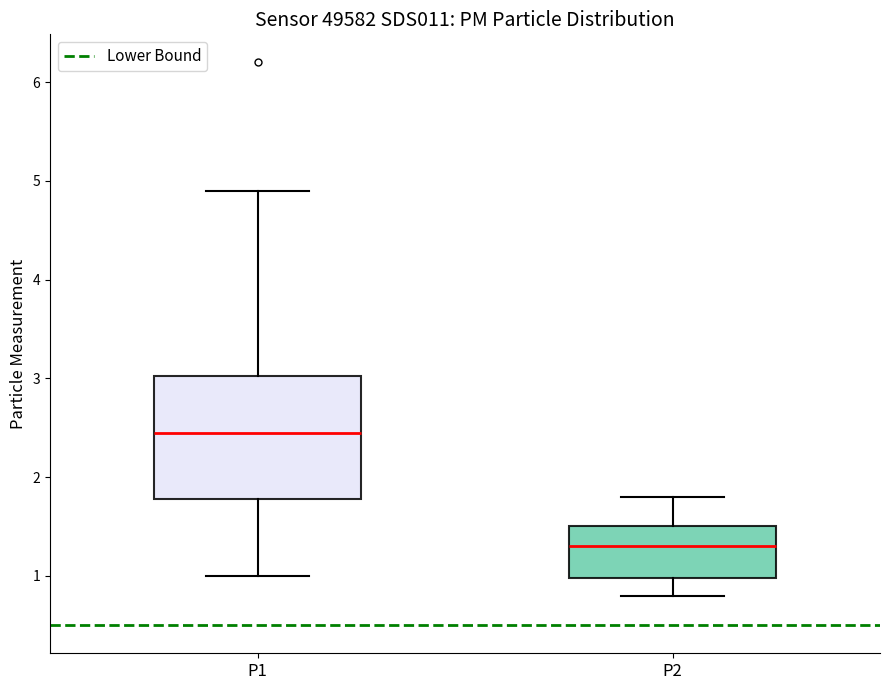

Which box's median line is the lowest?

P2